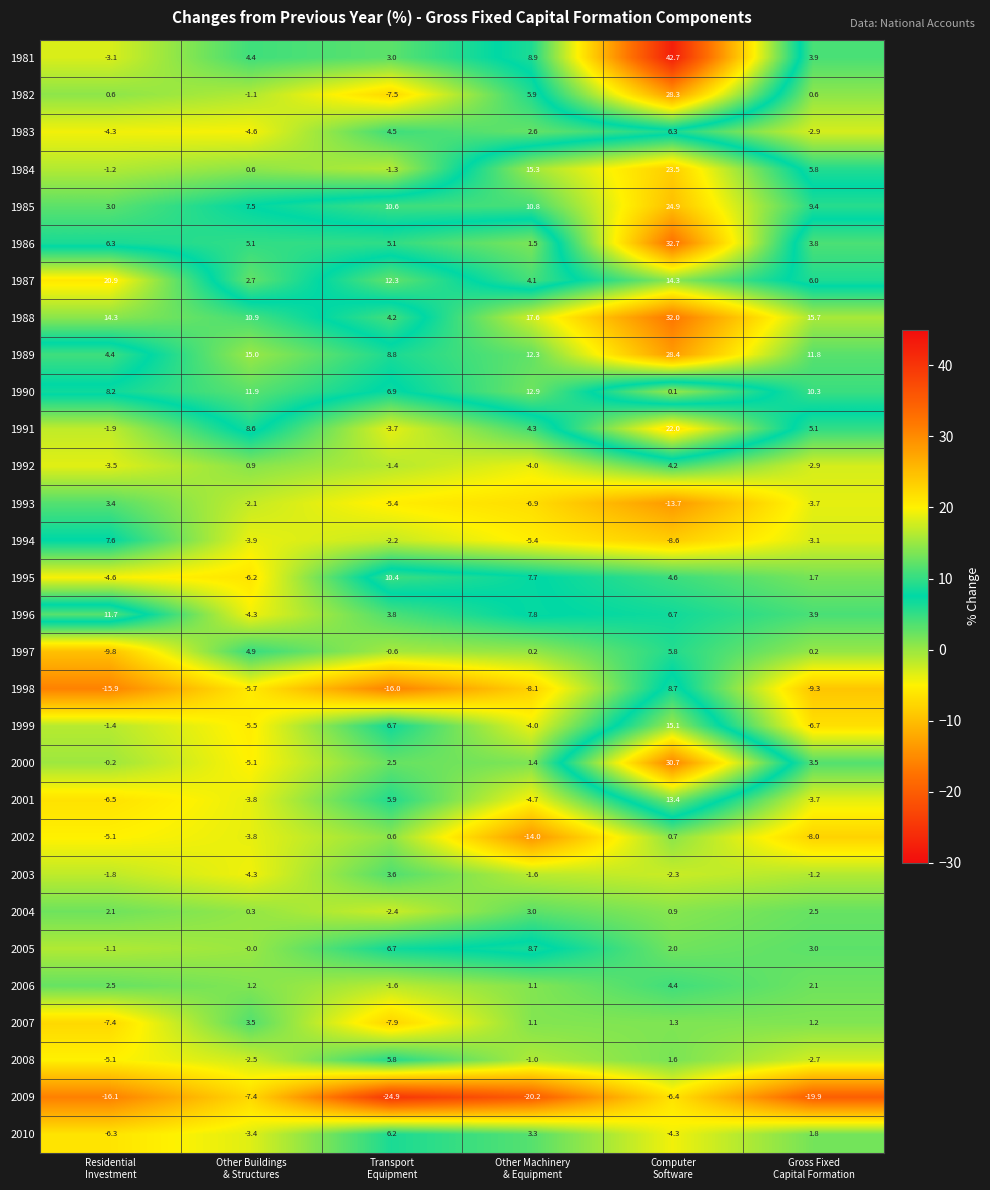

What is the maximum value for 1994?

7.6